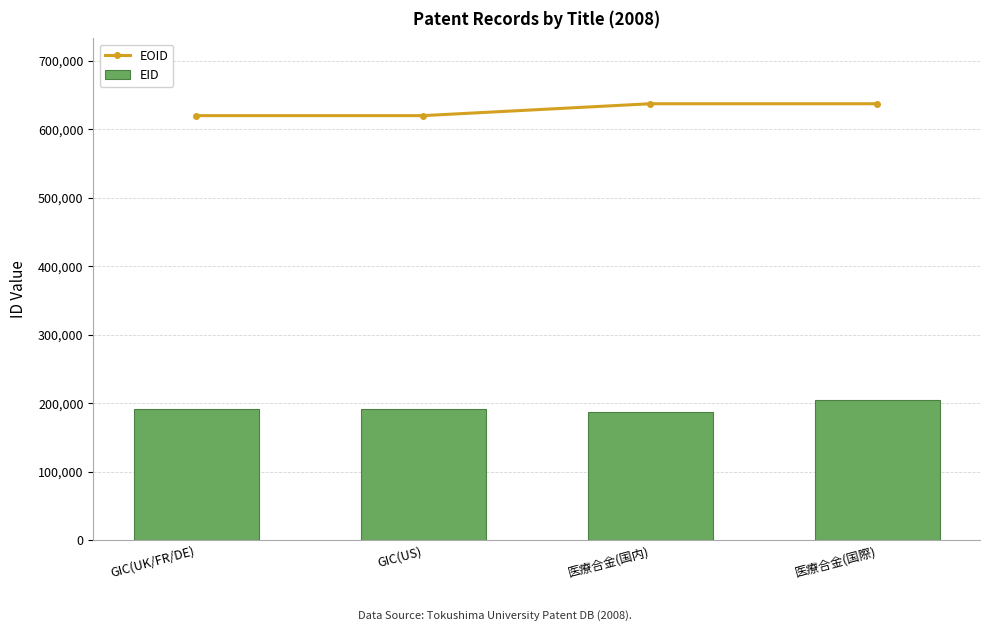

Reading right to left, extract all data points from this chart.

EOID: 医療合金(国際)=637454	医療合金(国内)=637453	GIC(US)=620096	GIC(UK/FR/DE)=620095
EID: 医療合金(国際)=204994	医療合金(国内)=186465	GIC(US)=191040	GIC(UK/FR/DE)=191032